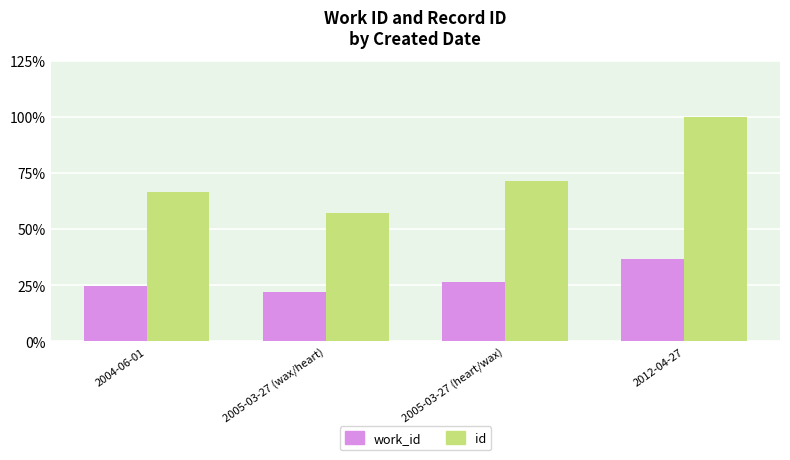

Reading left to right, extract all data points from this chart.

work_id: 24.7	21.9	26.5	36.7
id: 66.3	57.0	71.2	100.0